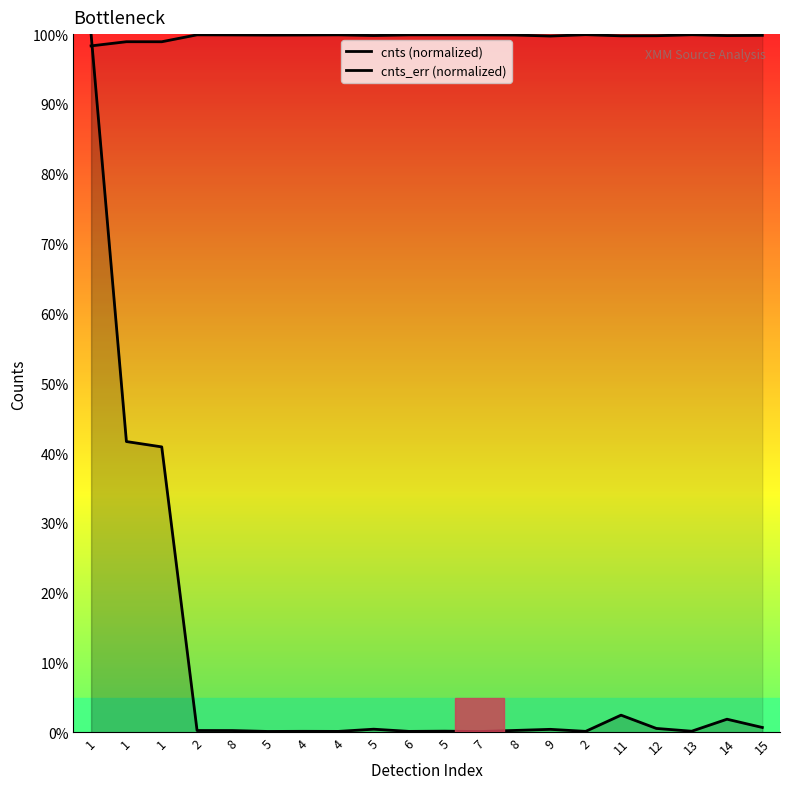

Which has a higher value, 6 or 8?

8